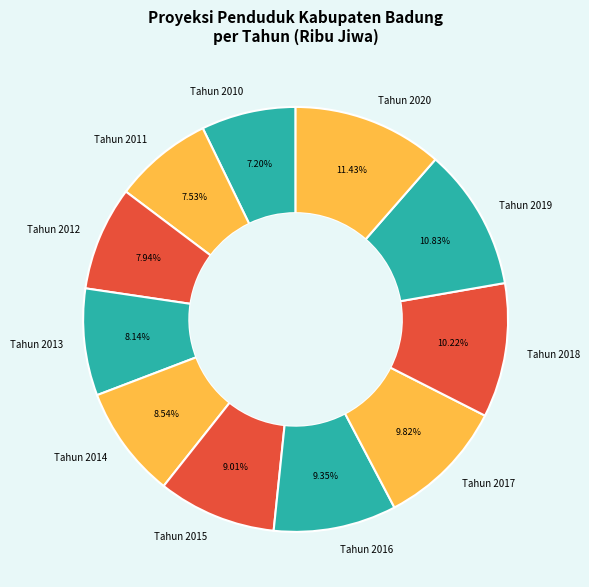

Which slice is the largest?

Tahun 2020